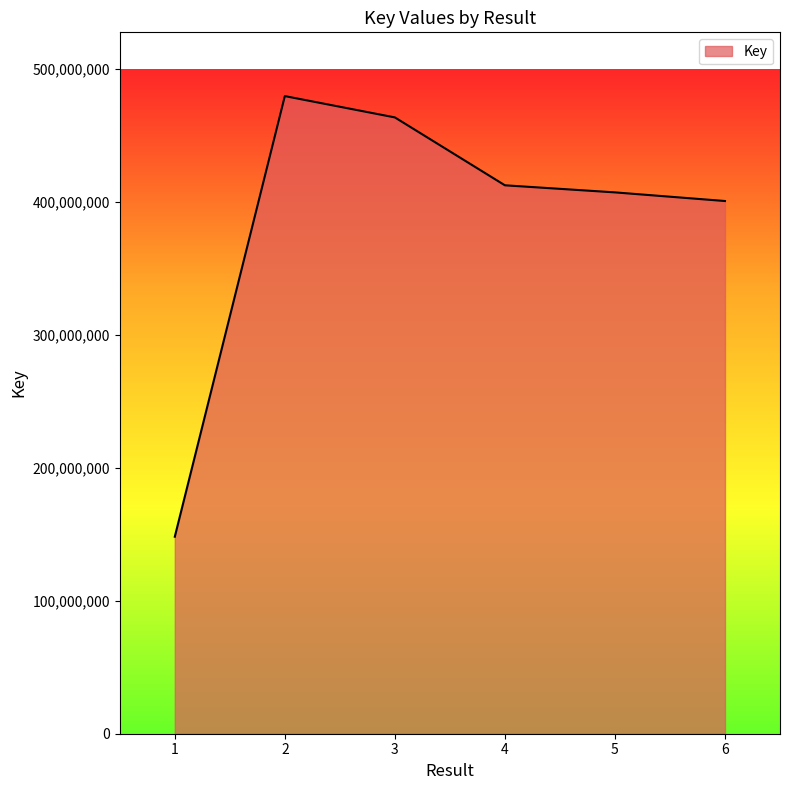

Reading left to right, what are all the values shown in this chart?

148246301	479797960	463753801	412677577	407345208	400847686